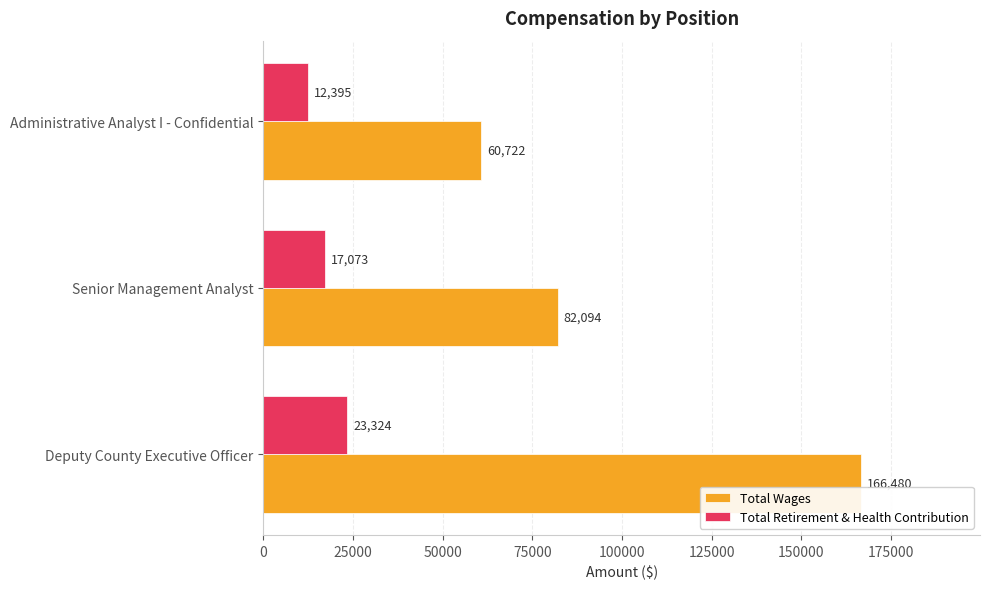

What is the minimum value shown in the chart?

12395